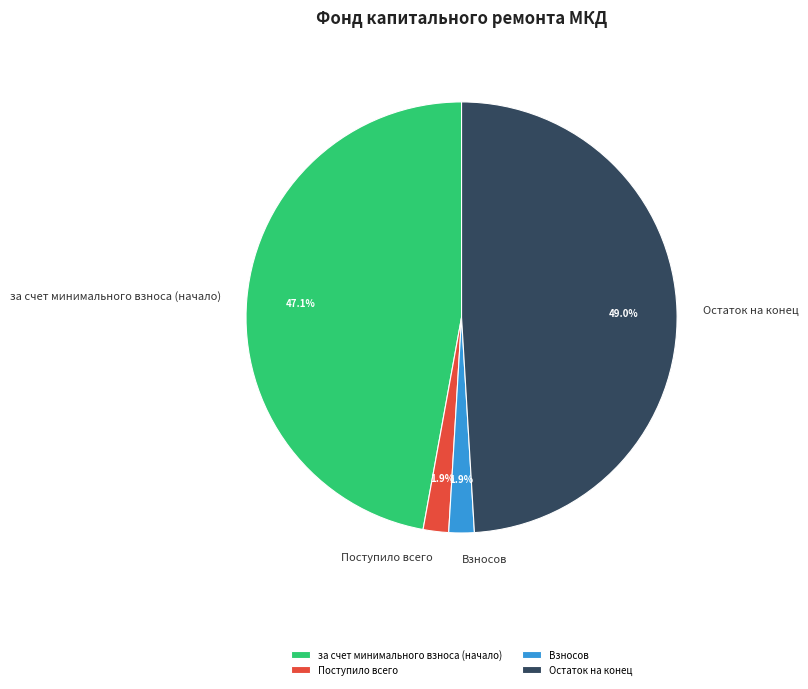

How much of the chart is everything except Остаток на конец?

51.0%